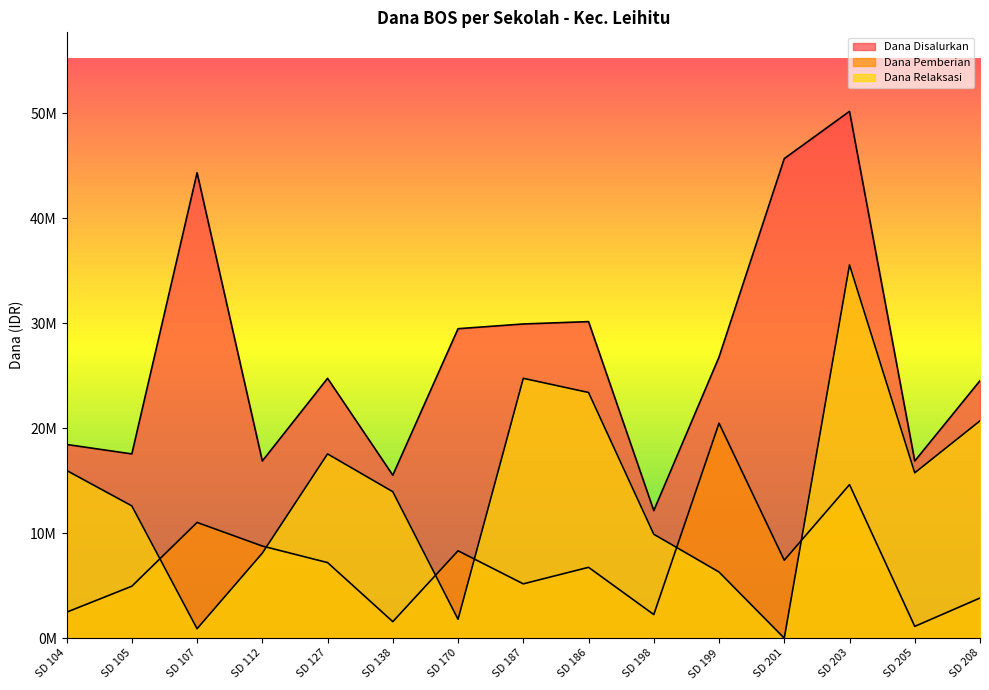

Where do Dana Pemberian and Dana Relaksasi first cross each other?

SD 105 and SD 107